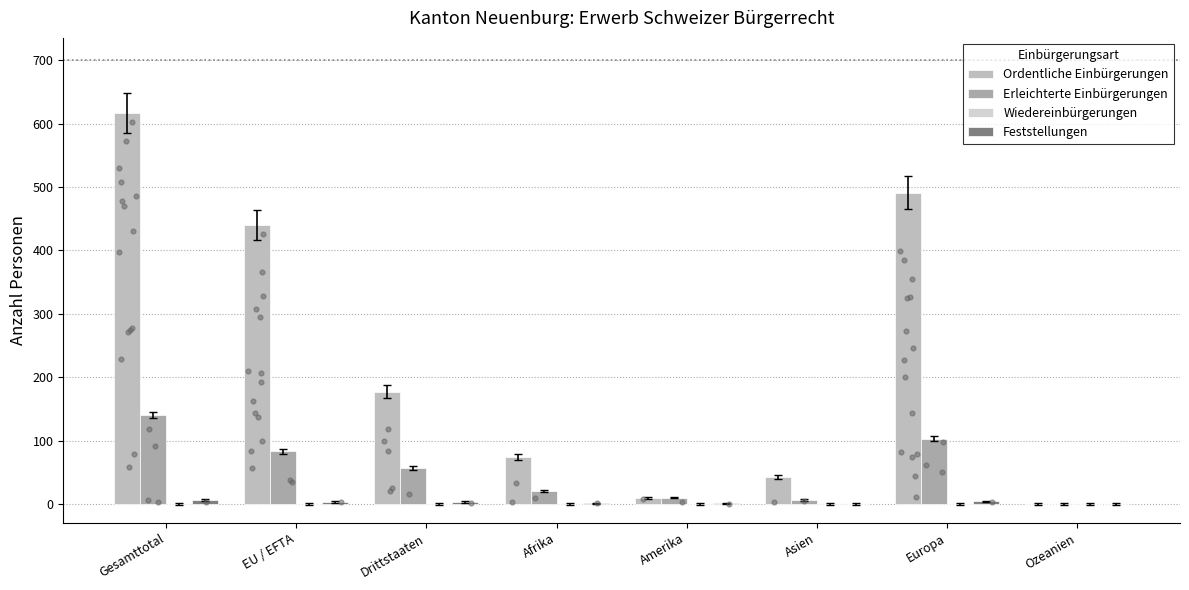

Is the value of Ordentliche Einbürgerungen at Ozeanien greater than the value of Erleichterte Einbürgerungen at Afrika?

No